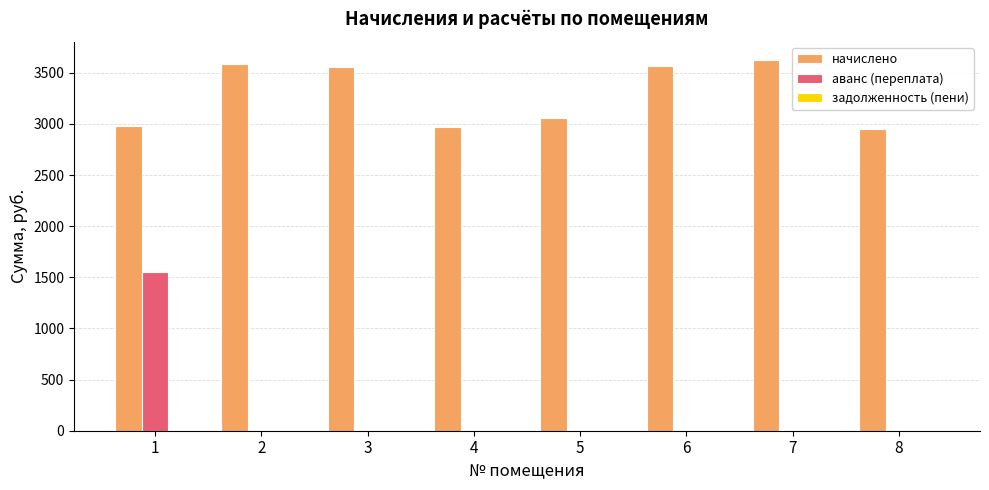

Which series has the largest total across all categories?

начислено